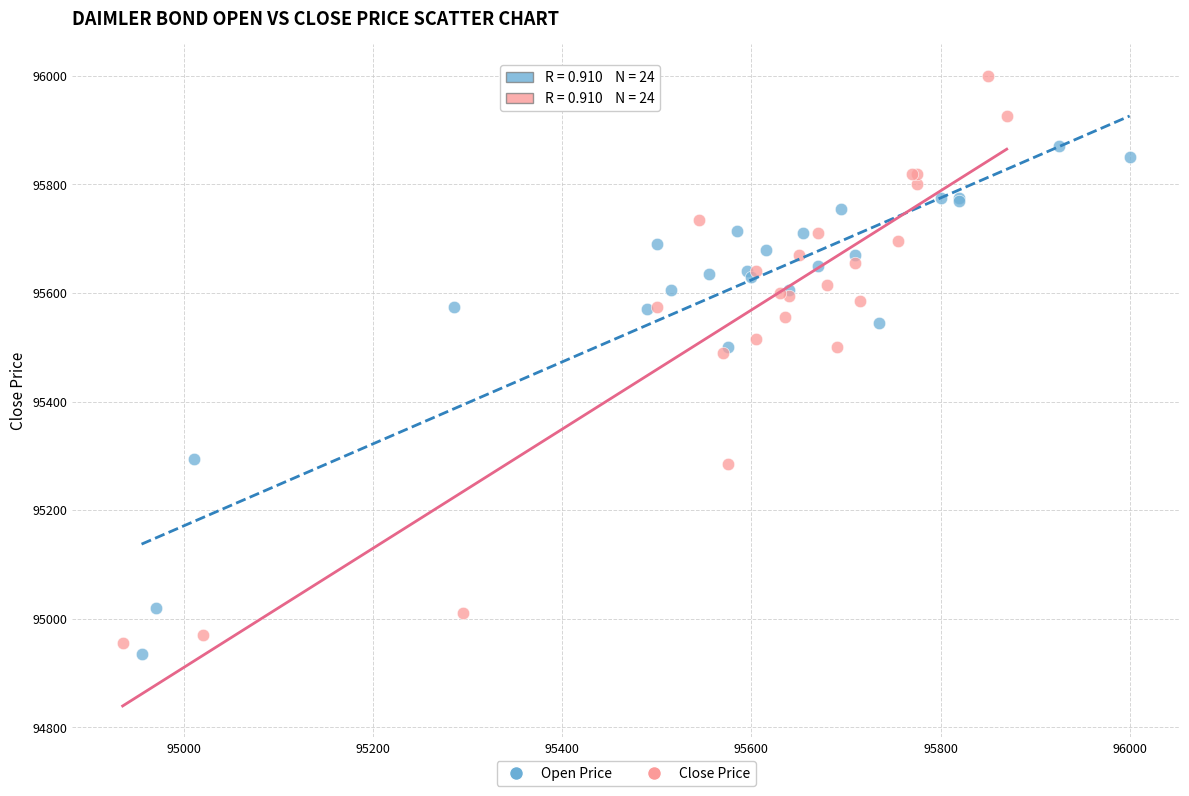

Which series has the widest spread of Y values?

Close Price